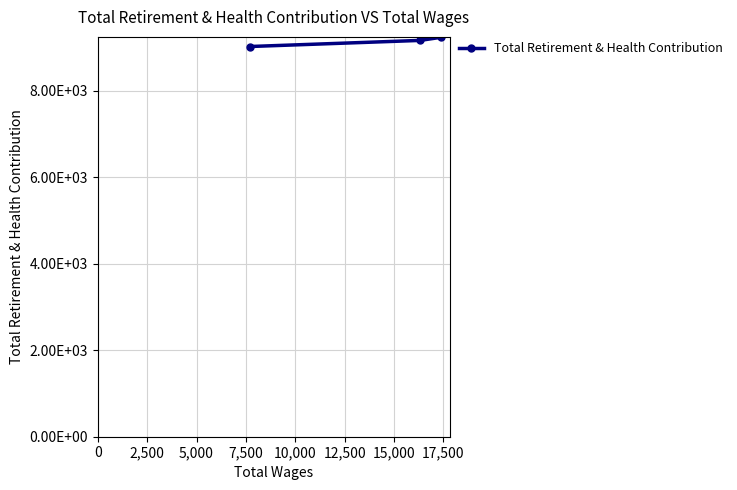

Between 5,000 and 2,500, which is larger?

2,500